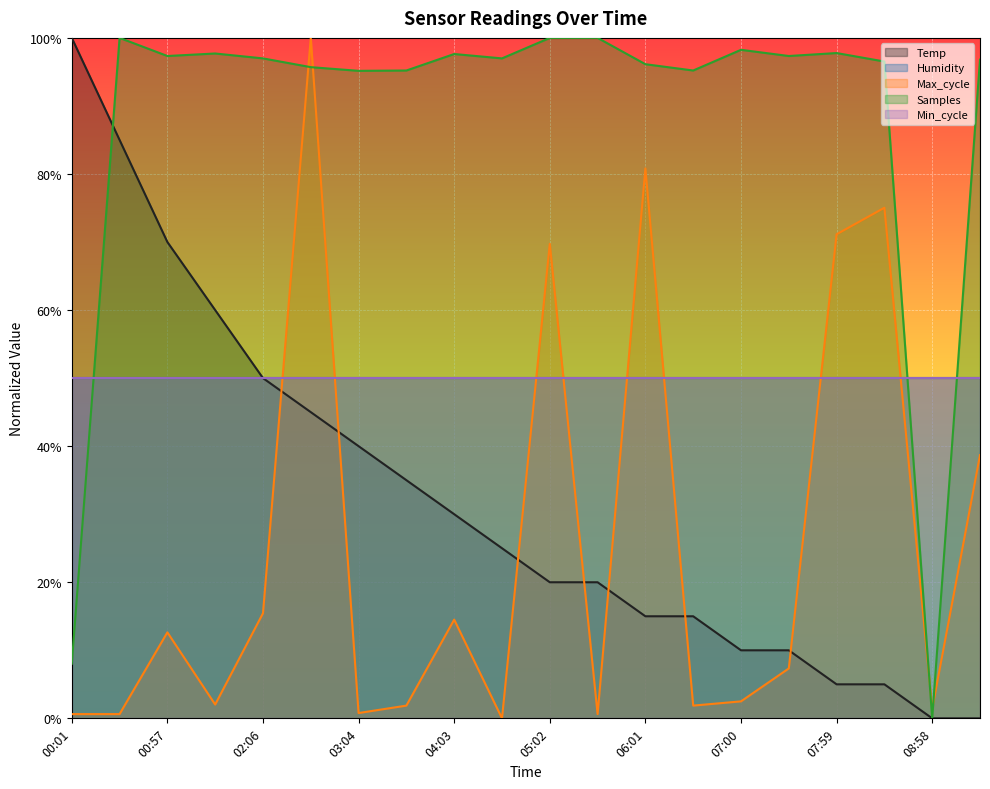

What is the sum of all Samples values?

17.6